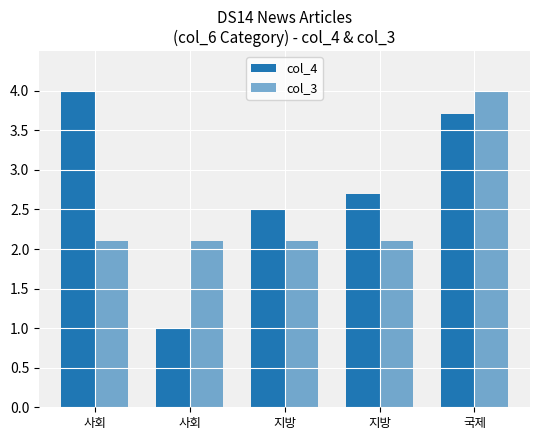

What is the difference between the col_4 values at 국제 and 지방?

1.2